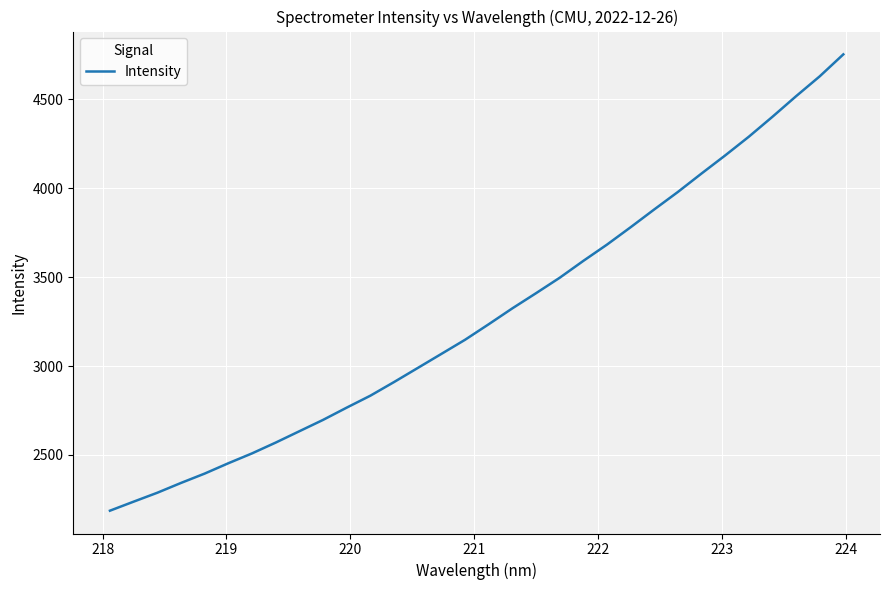

What is the smallest value displayed?

2186.9